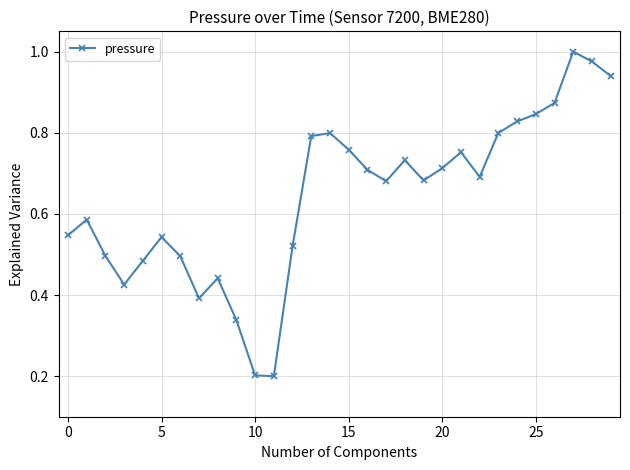

True or false: there are more than 0 points higher than both neighbors.

True